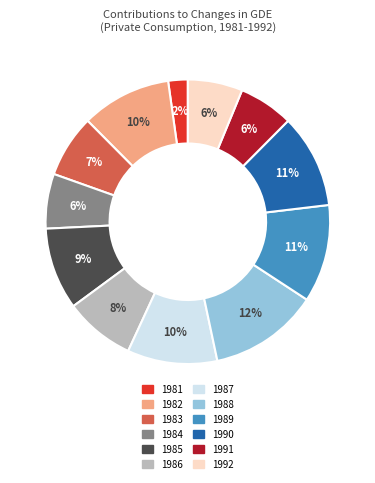

Which slice is the smallest?

1981